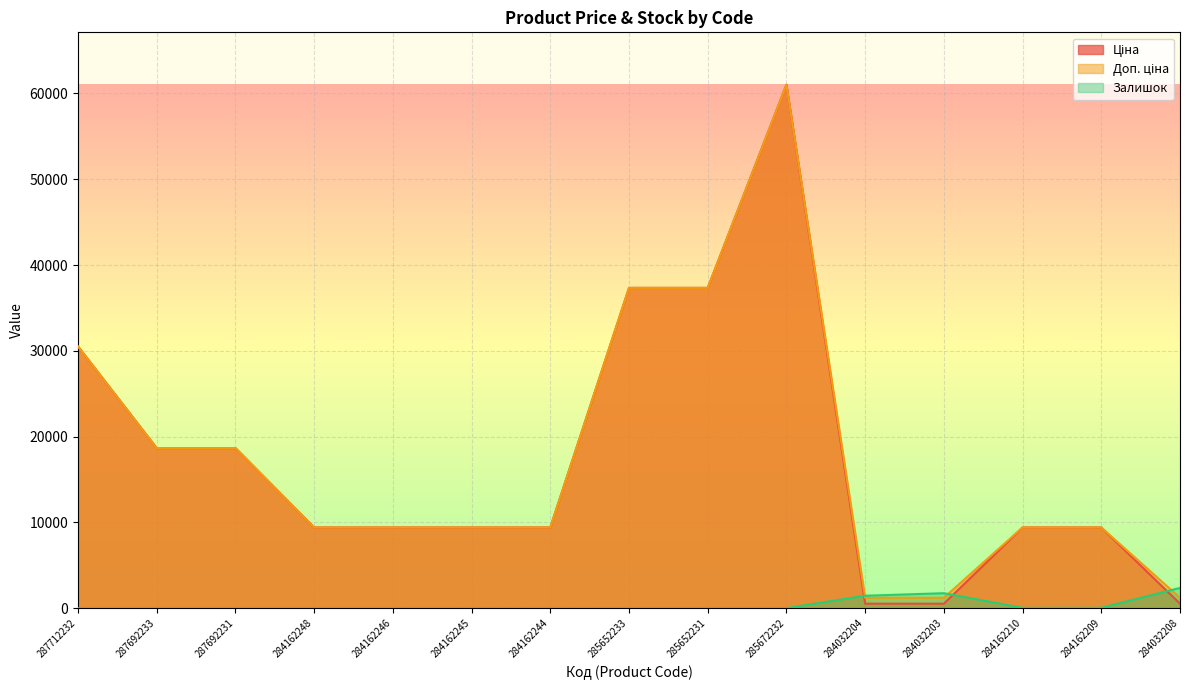

What is the spread (max minus min) of values at 287692233?

18671.5